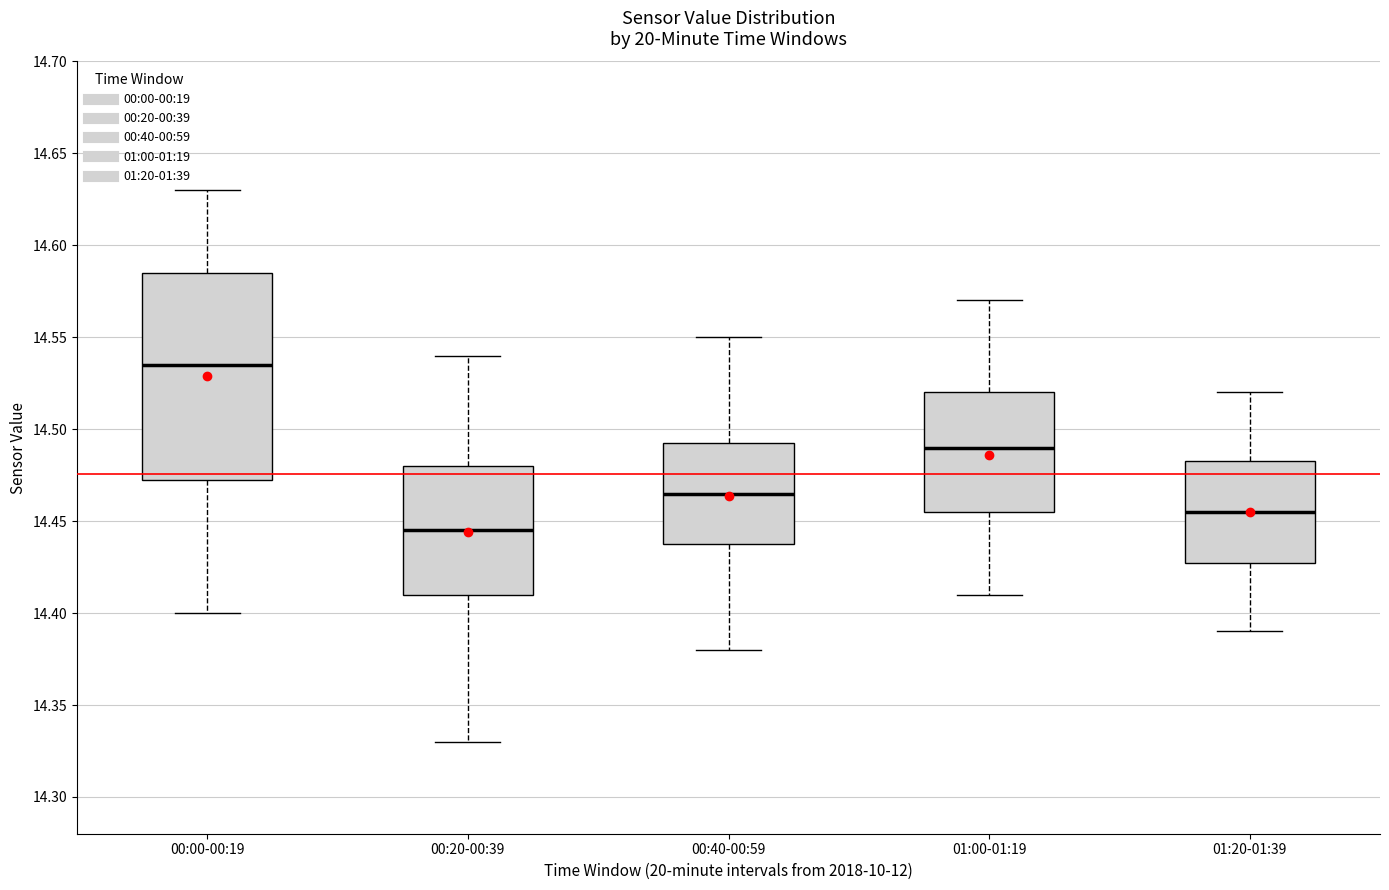

Which box's median line is the highest?

00:00-00:19